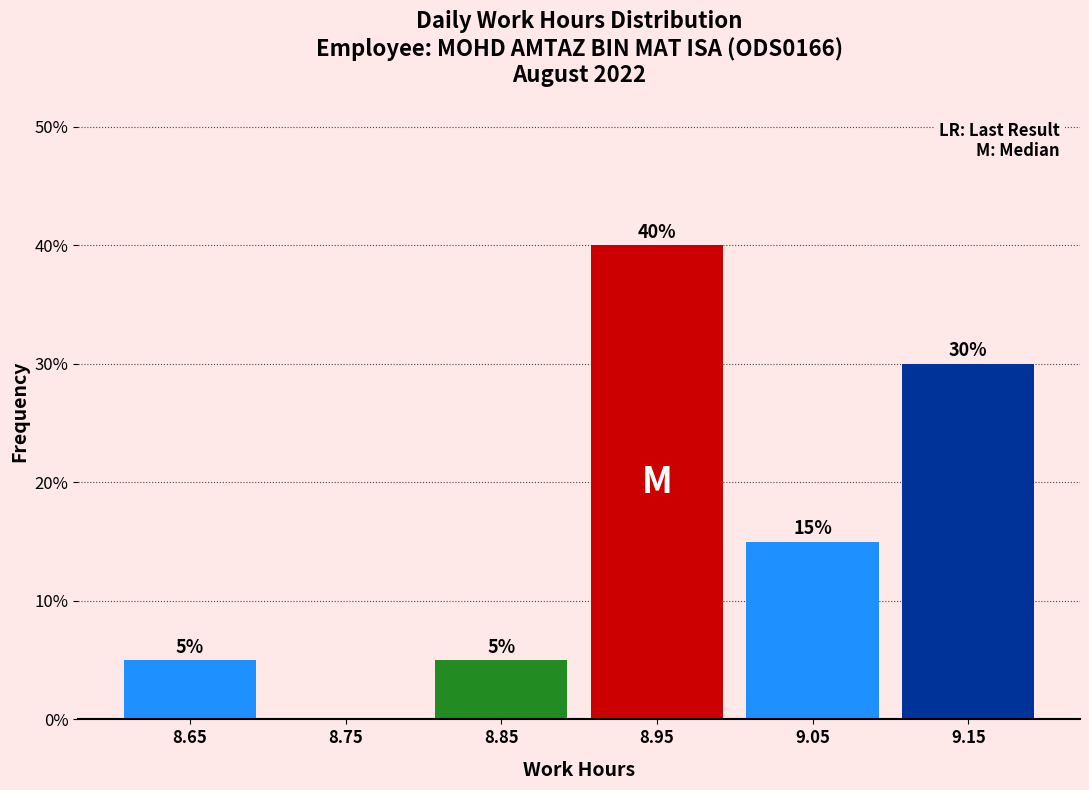

Reading left to right, list all the values displayed in this chart.

8.65=5	8.75=0	8.85=5	8.95=40	9.05=15	9.15=30